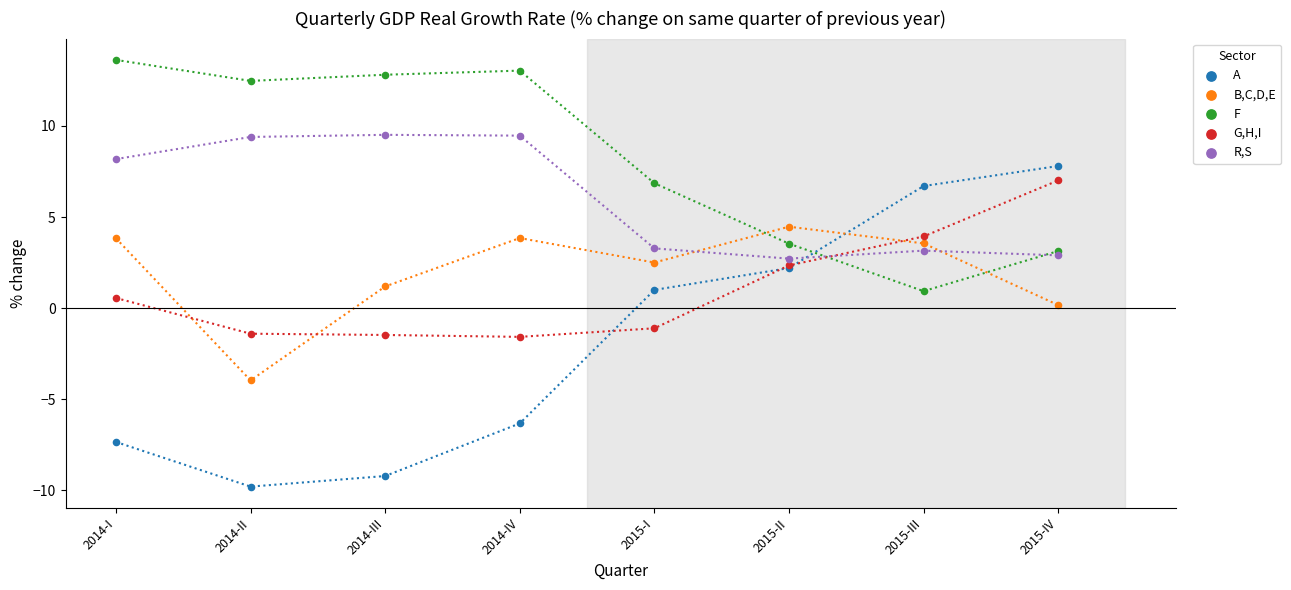

Which series reaches the maximum Y coordinate?

F